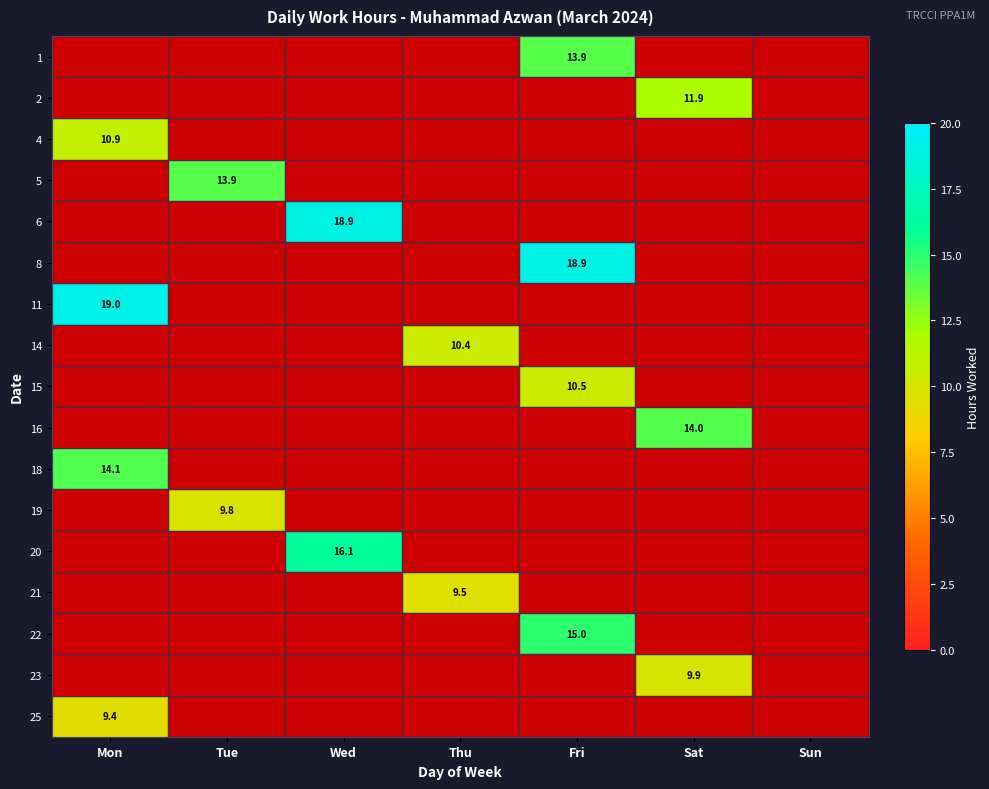

Count the number of data series in this chart.

17